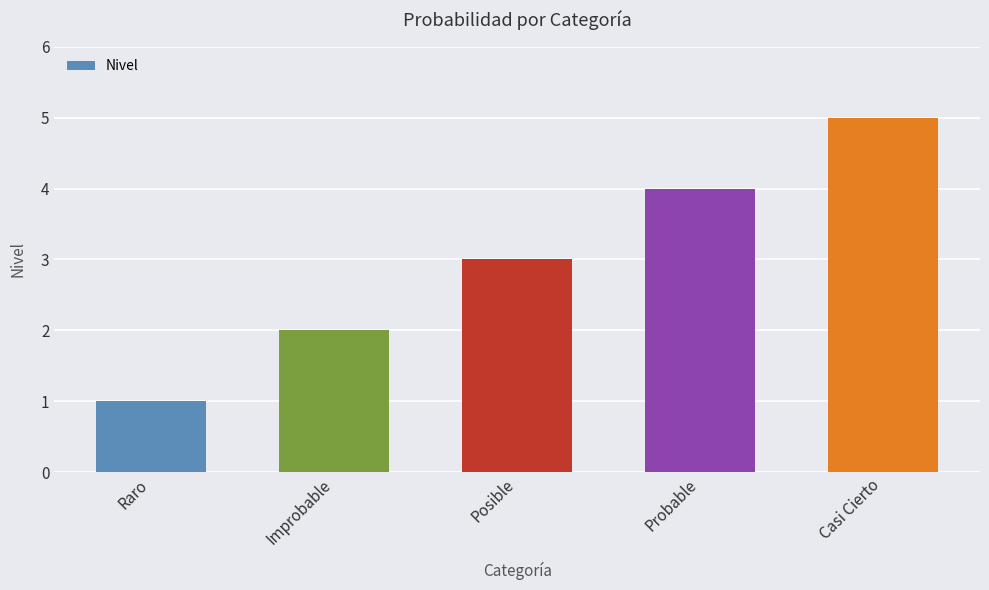

Is it true that the value at Improbable is 2?

True